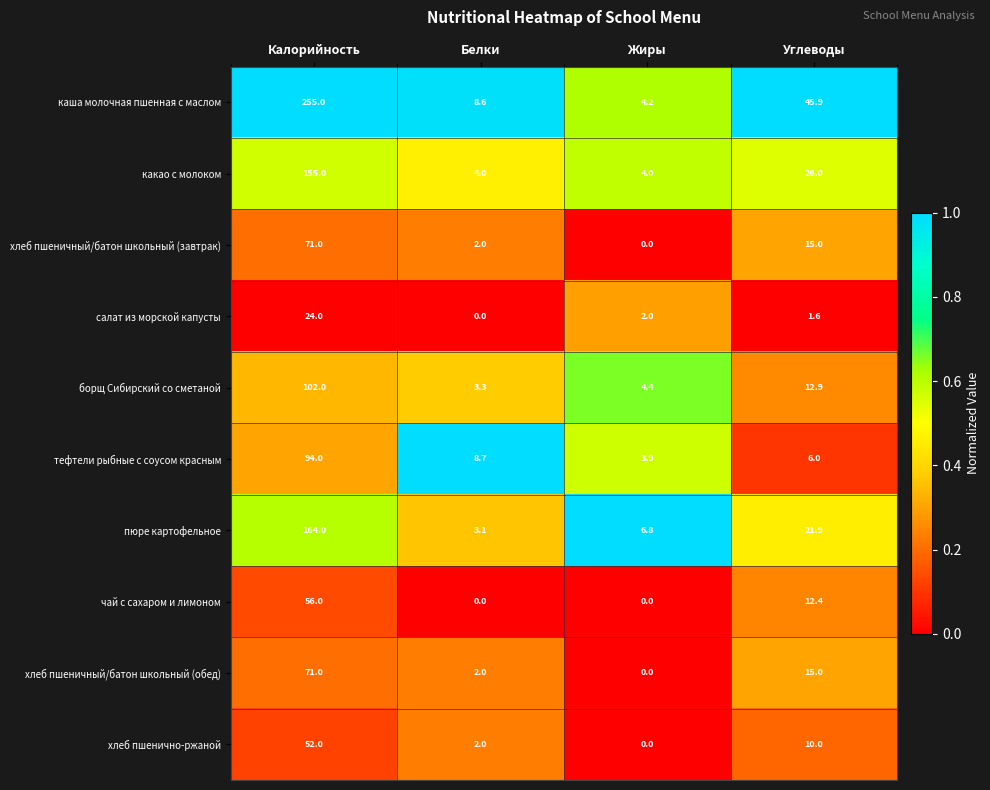

What is the difference between the чай с сахаром и лимоном values at Жиры and Углеводы?

12.4